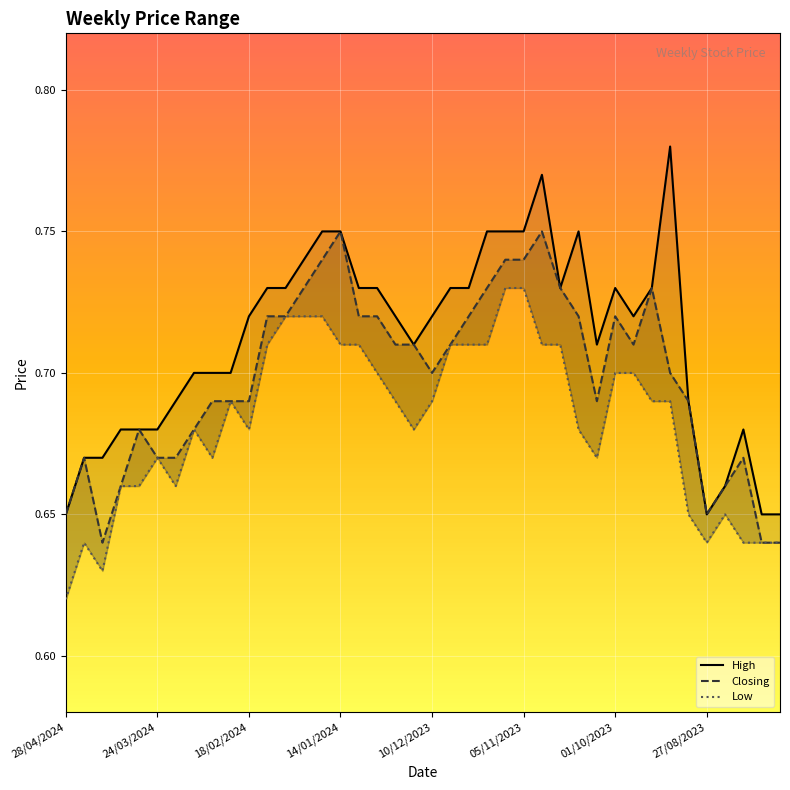

True or false: Closing has a value of 0.6 at 39.

True